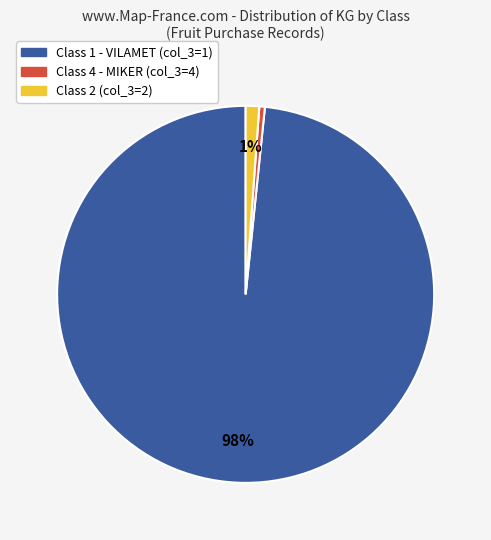

Is there any slice that represents more than half of the pie?

Yes